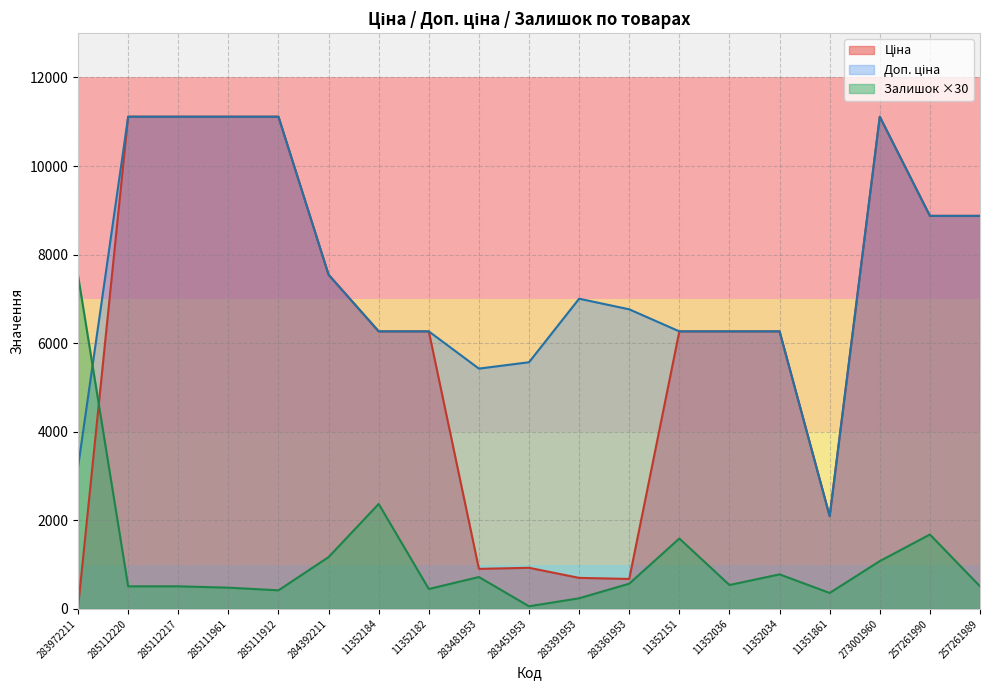

What is the difference between the maximum and second lowest values in the Залишок series?

7290.0